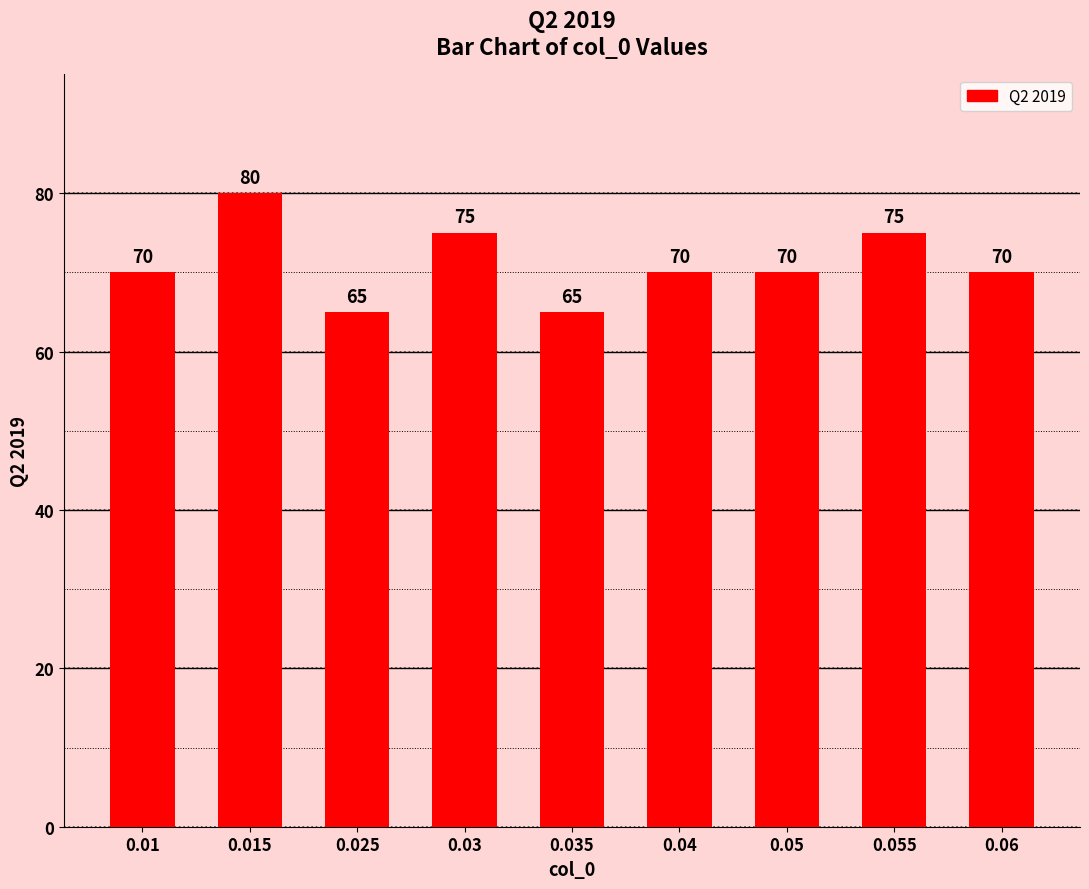

Does the chart contain any negative values?

No